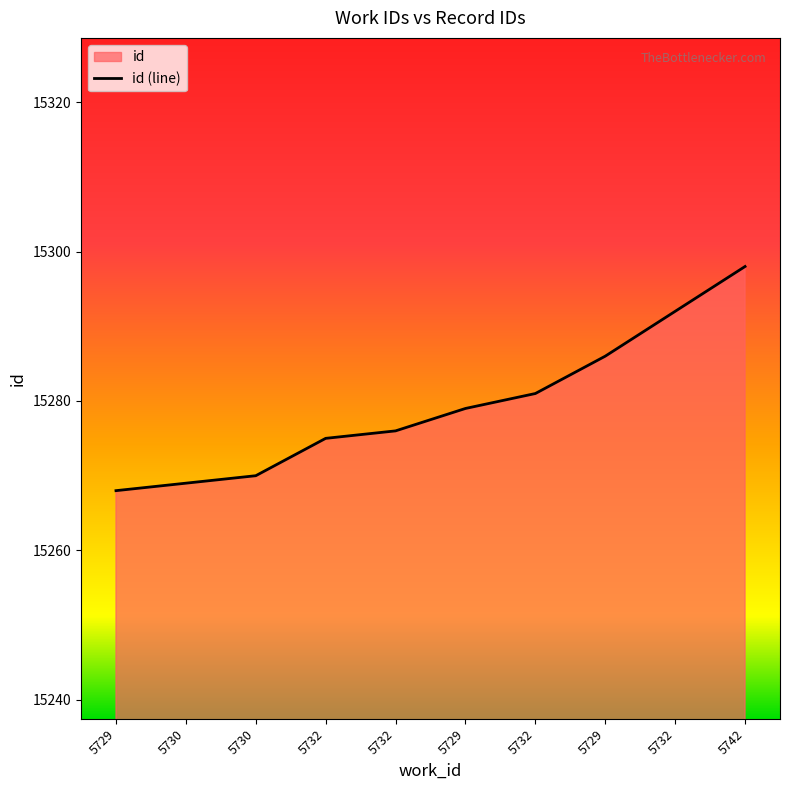

What is the sum of all values?

152794